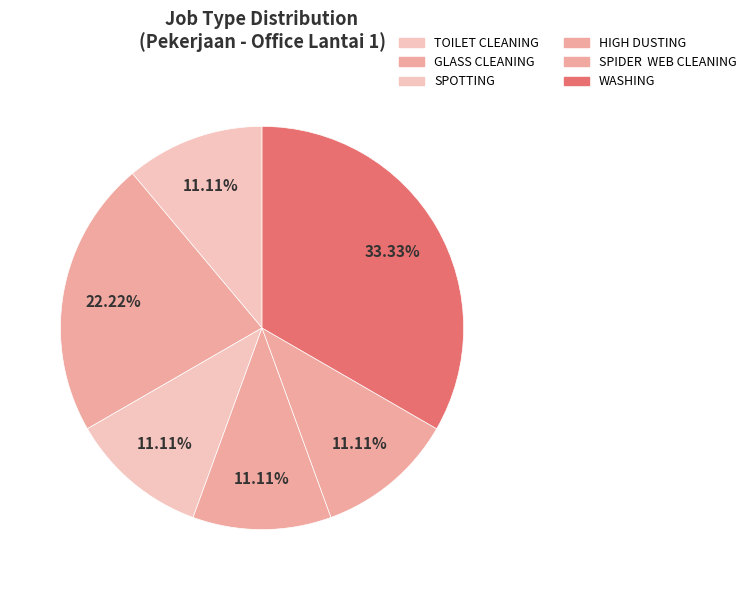

To the nearest percent, what portion does GLASS CLEANING represent?

22%